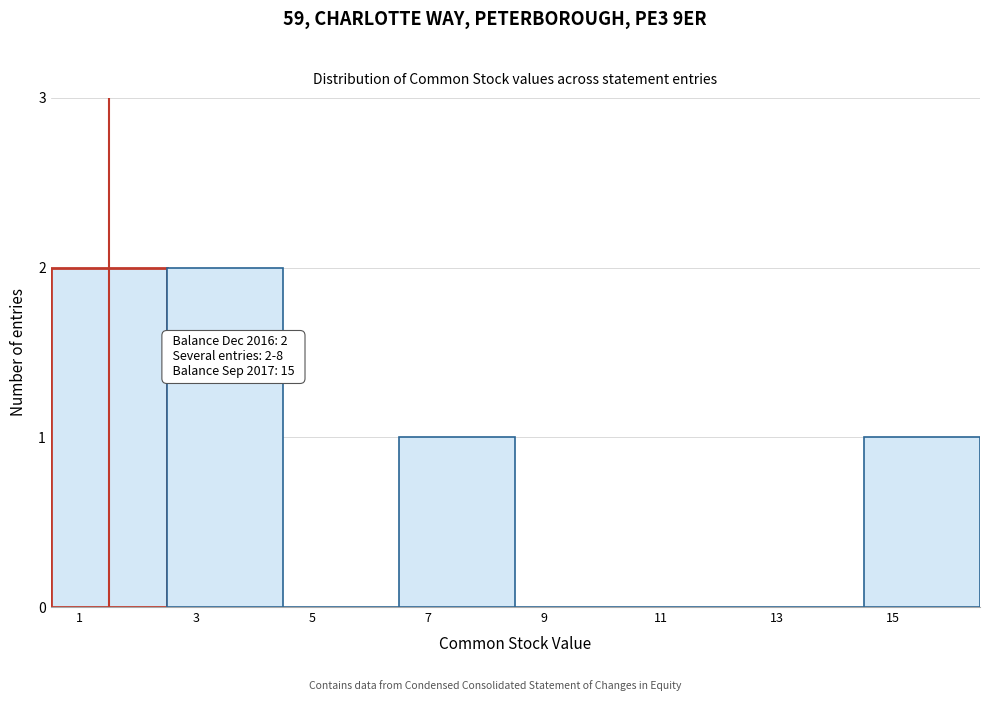

Reading left to right, extract all data points from this chart.

1=2	3=2	5=0	7=1	9=0	11=0	13=0	15=1